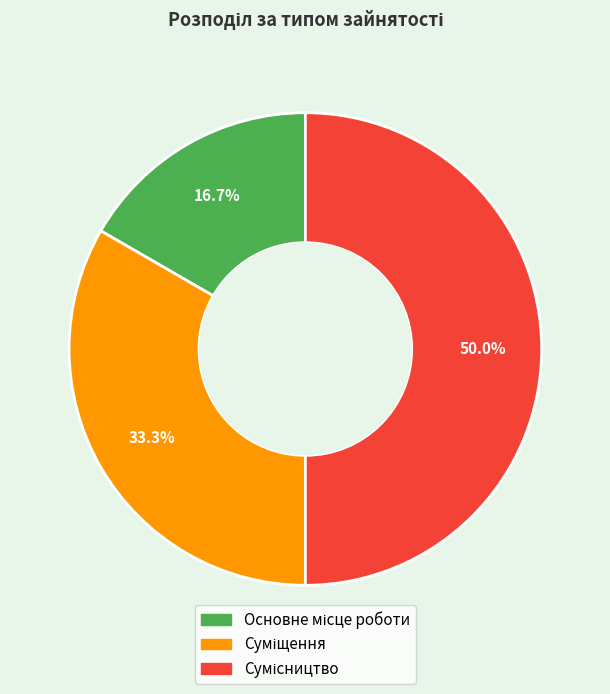

Count the number of slices in the pie.

3